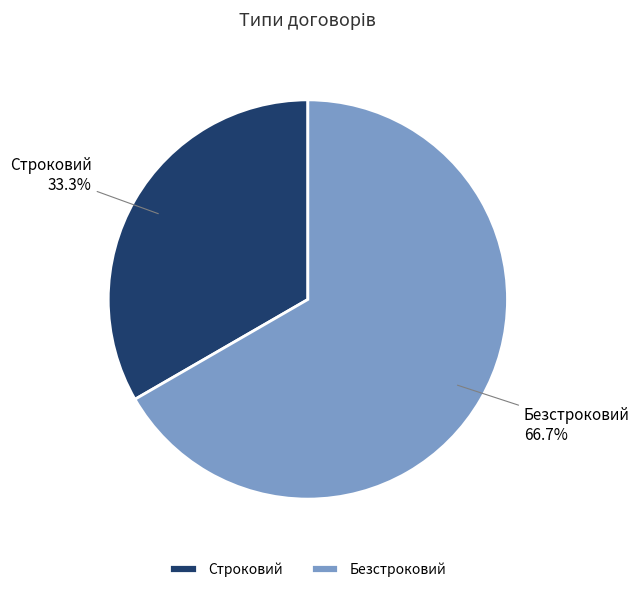

What percentage is the Безстроковий slice, to the nearest percent?

67%